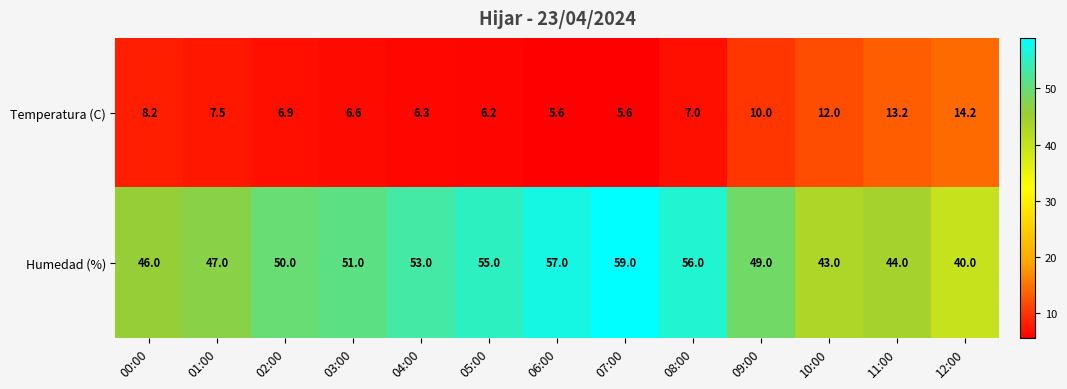

Which series has the largest total across all categories?

Humedad (%)